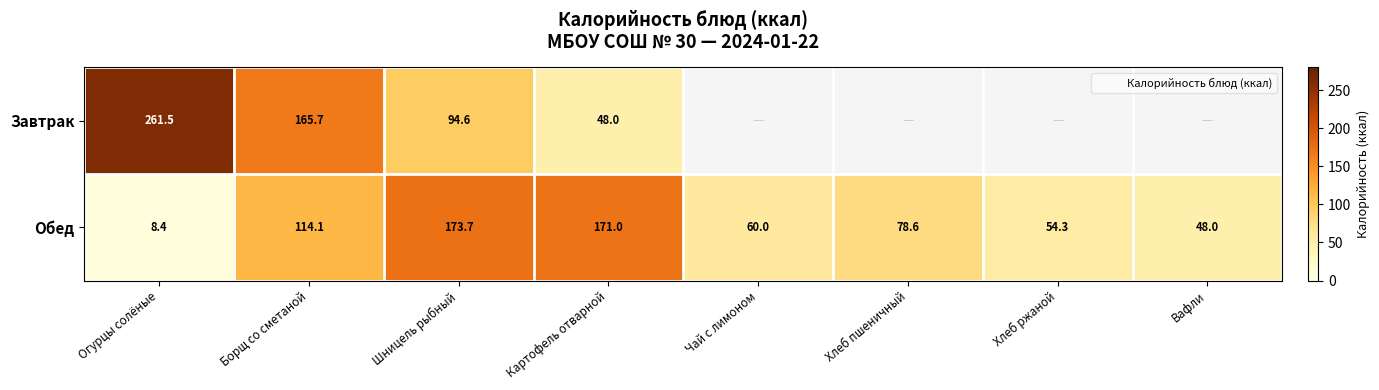

What is the greatest value displayed?

261.5